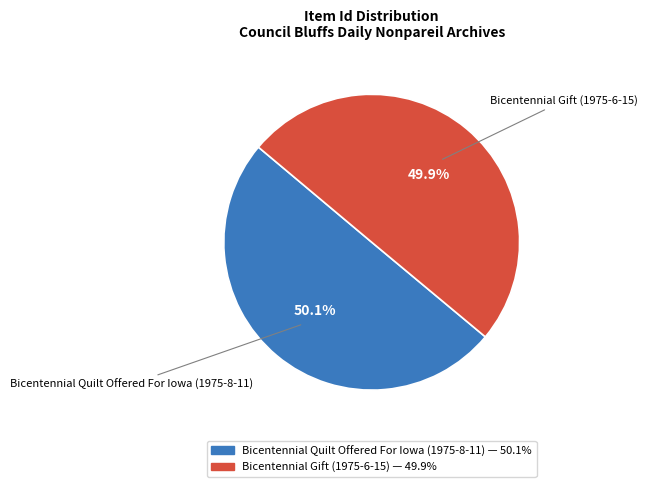

Is there any slice that represents more than half of the pie?

Yes